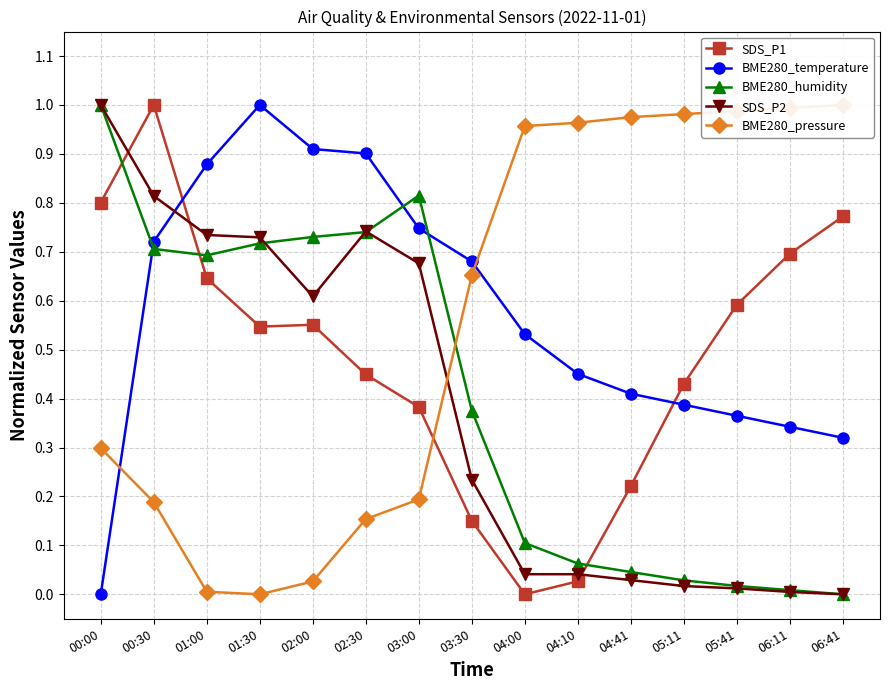

What is the sum of all BME280_temperature values?

8.6